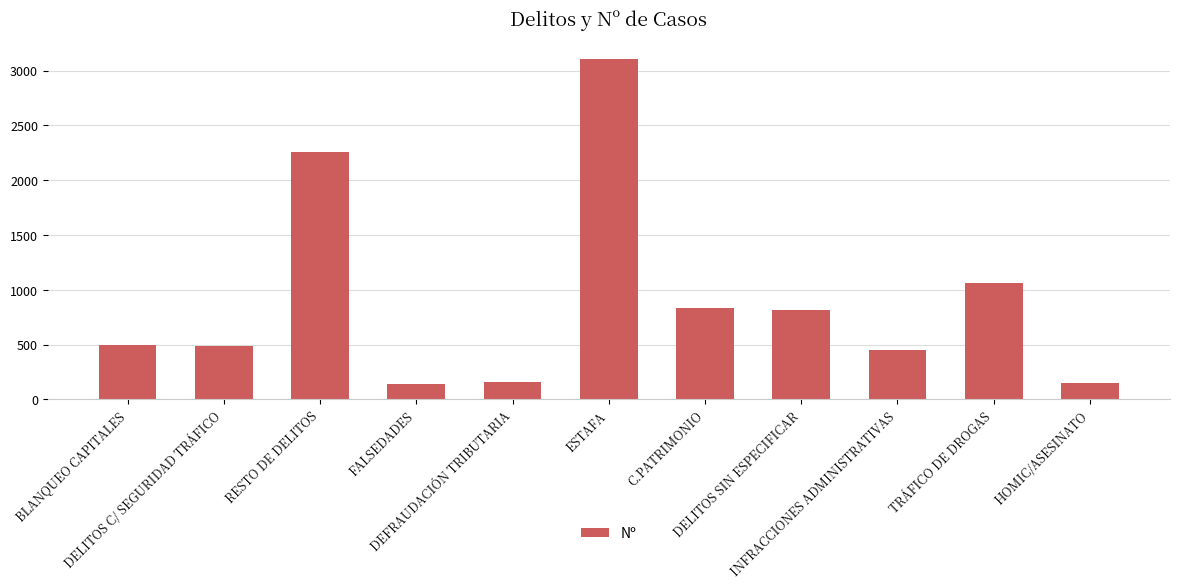

What is the value of the 8th bar from the left?

816